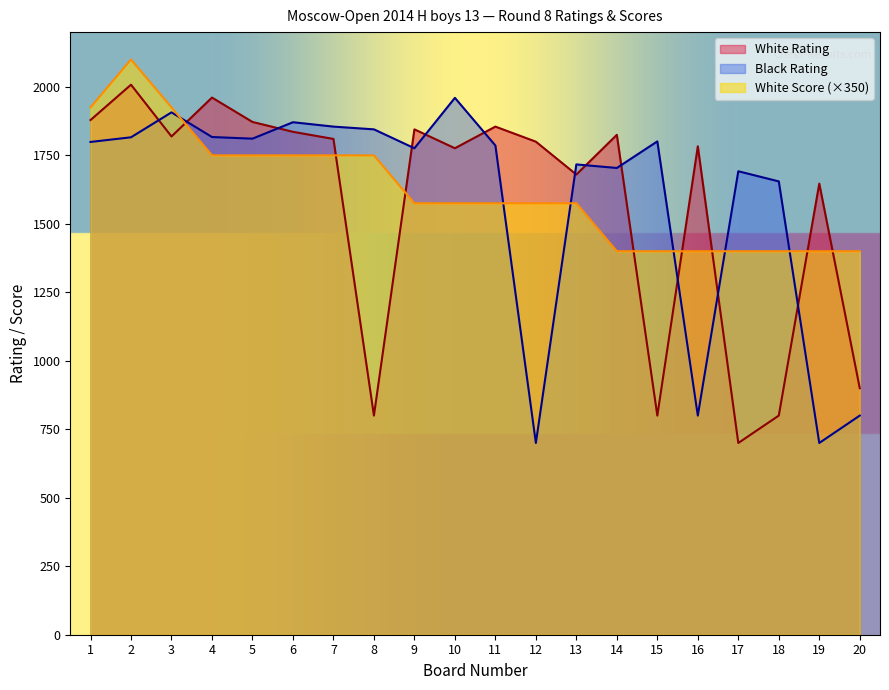

What is the sum of all Black Rating values?

31812